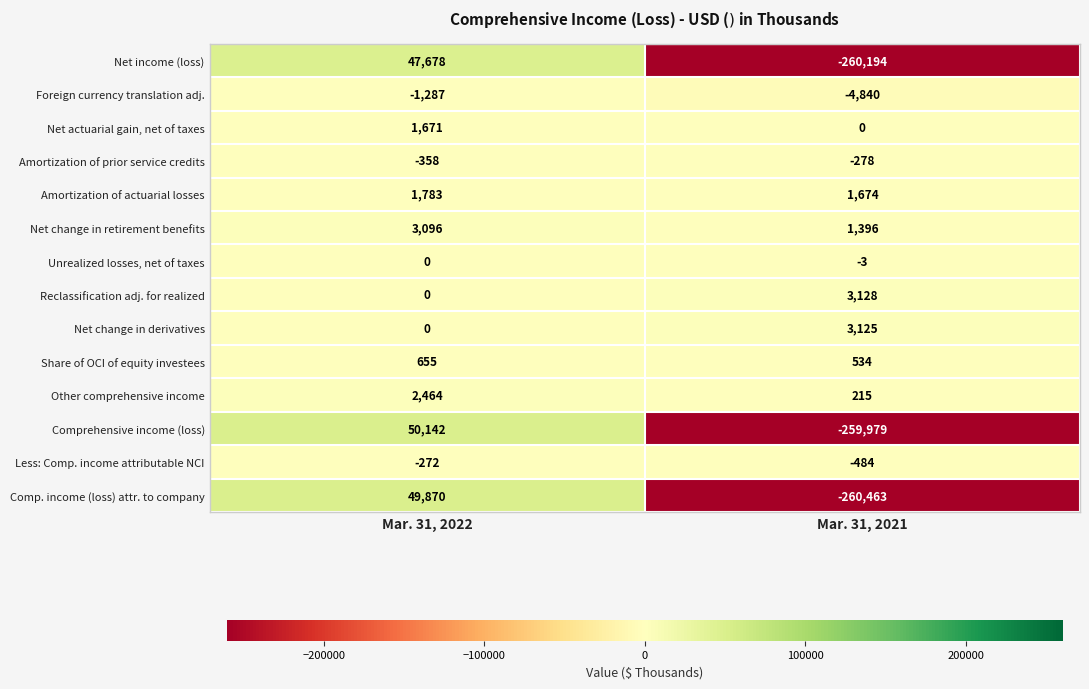

Which label corresponds to the smallest value in the chart?

Mar. 31, 2021